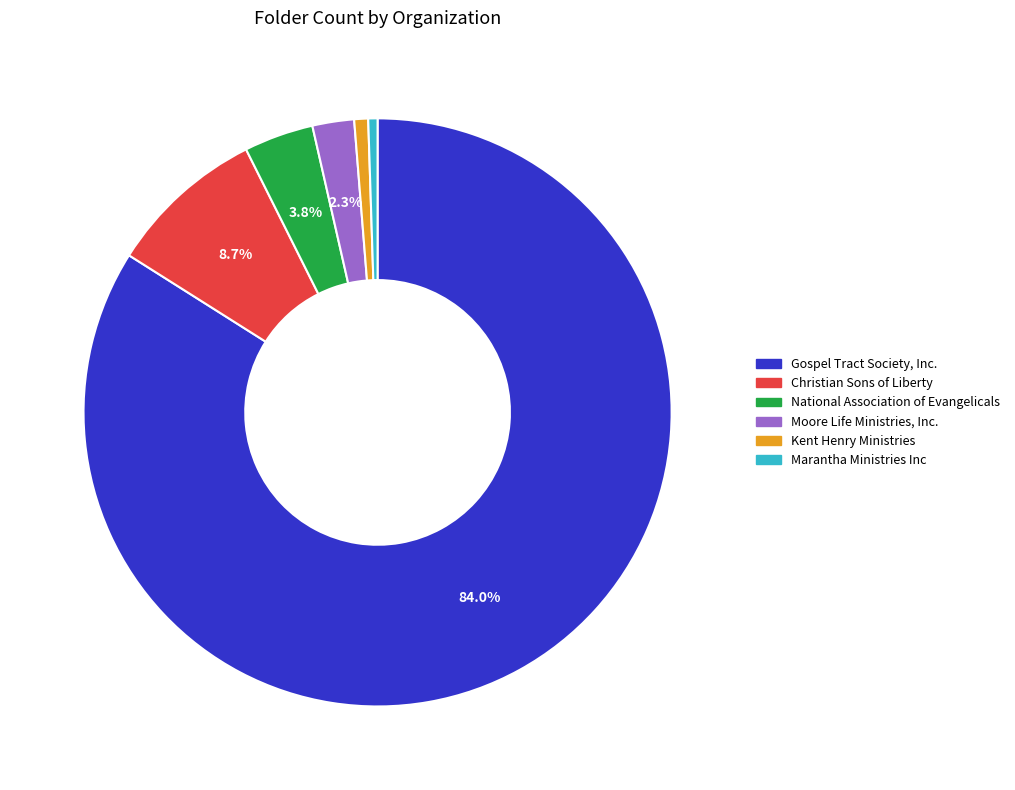

What is the largest slice in the pie chart?

Gospel Tract Society, Inc.